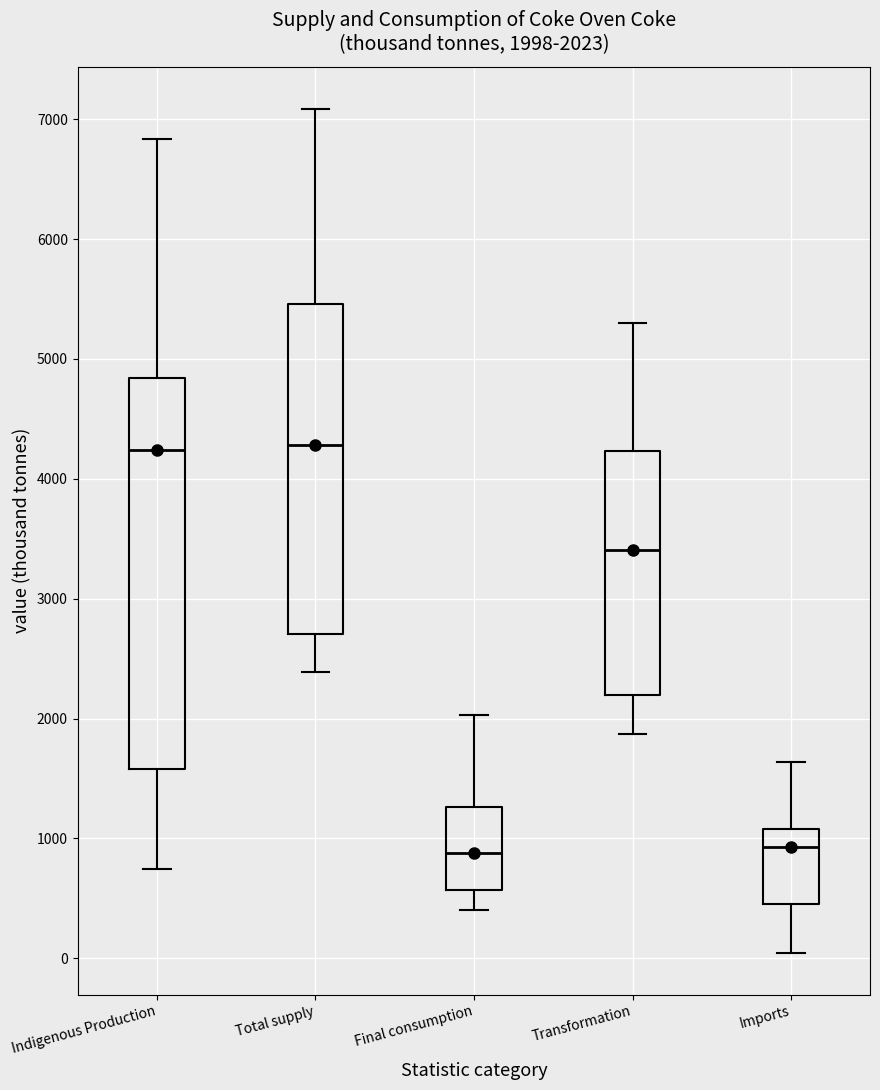

Which box is the tallest, from its lower edge to its upper edge?

Indigenous Production